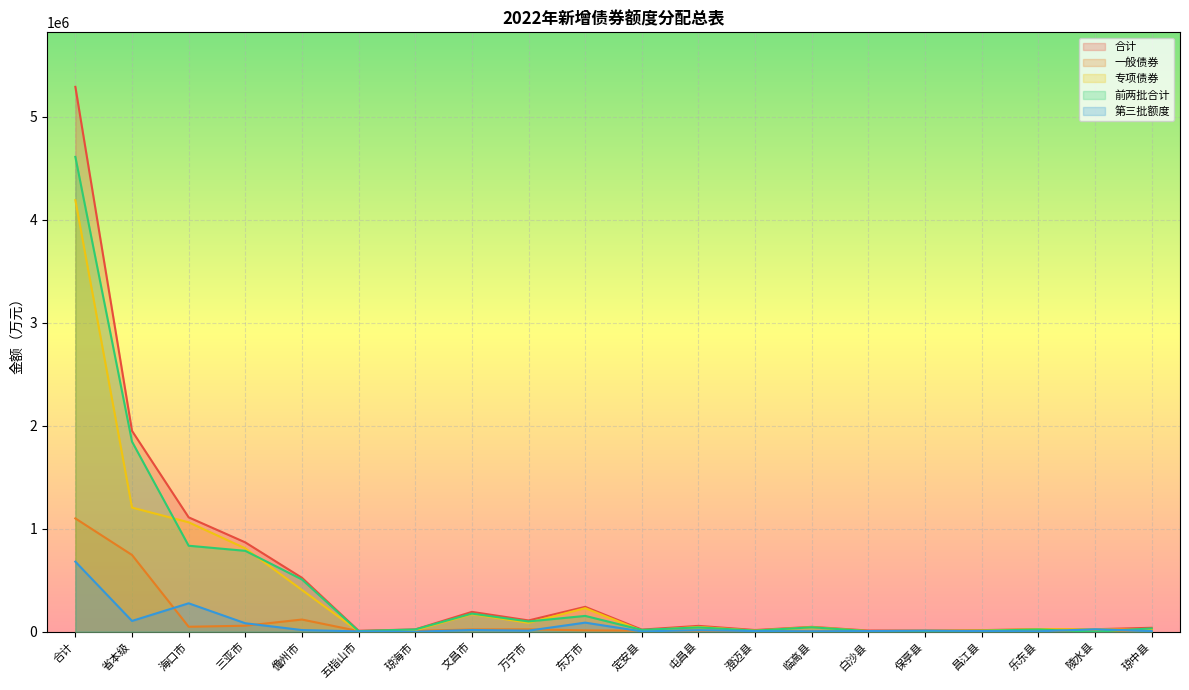

Where do 第三批额度 and 一般债券 first cross each other?

省本级 and 海口市